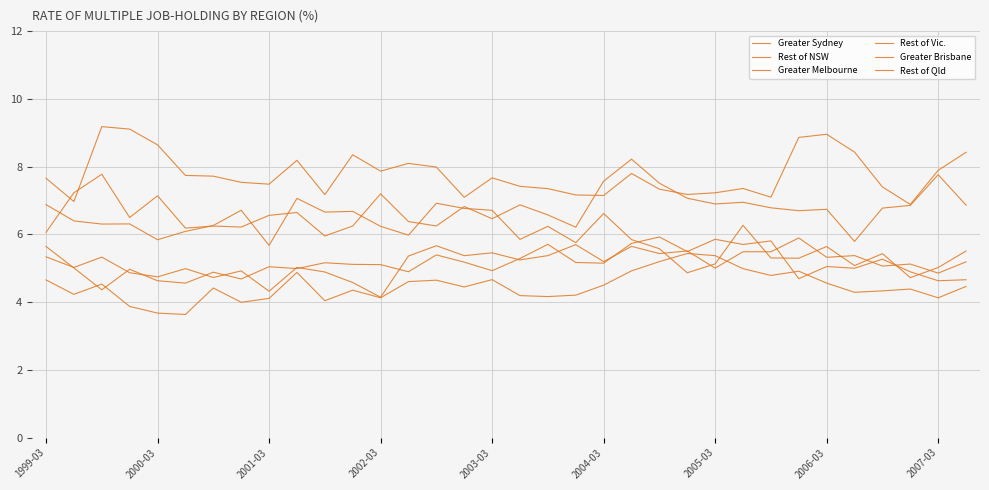

What is the value of the Rest of Qld point at the 24th from the left?

4.9